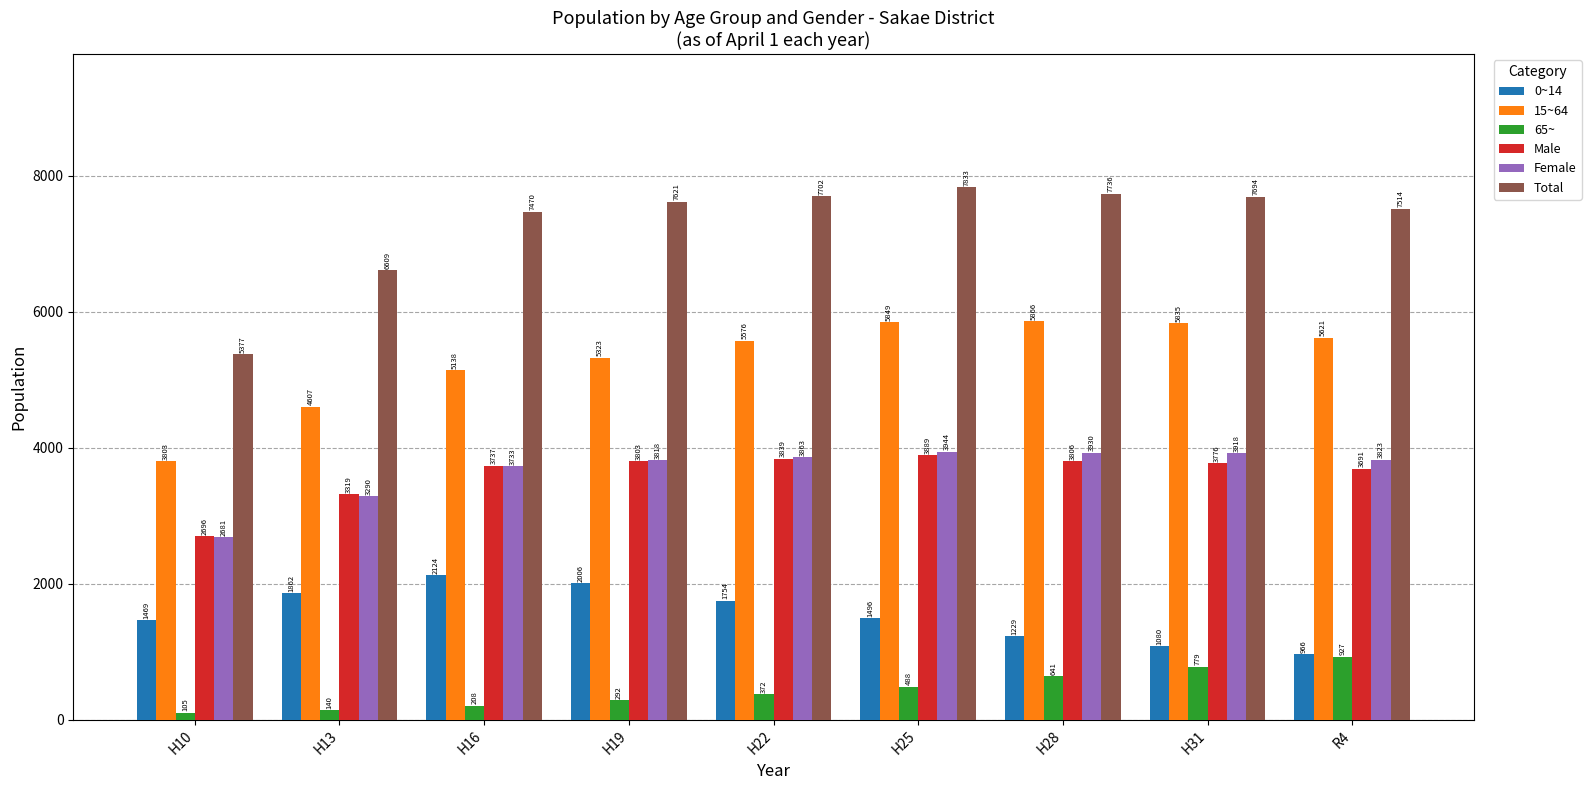

Between H19 and H28, which series saw the biggest shift?

0~14